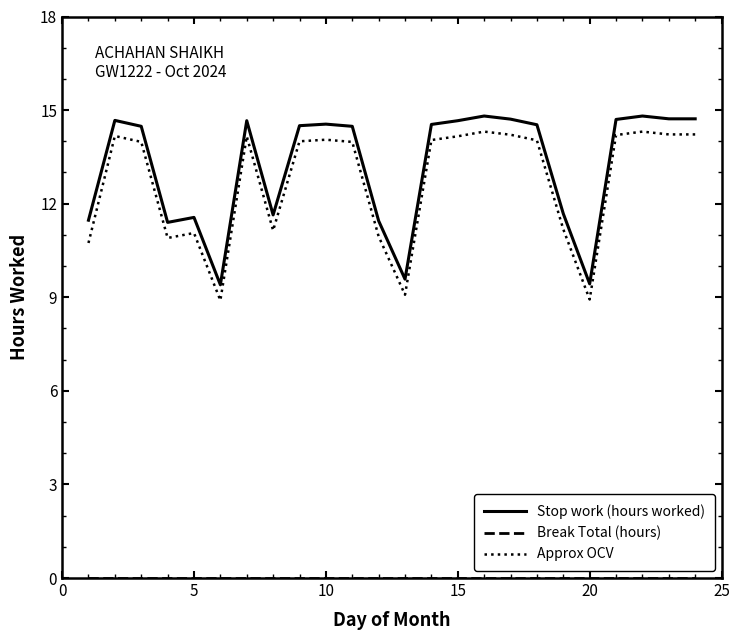

What is the lowest value of the Stop work (hours worked) series?

9.4